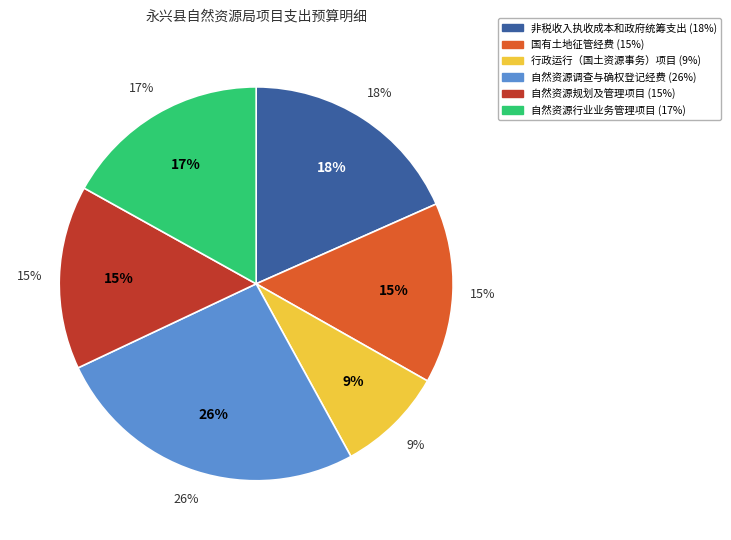

What percentage is the 自然资源调查与确权登记经费 slice, to the nearest percent?

26%